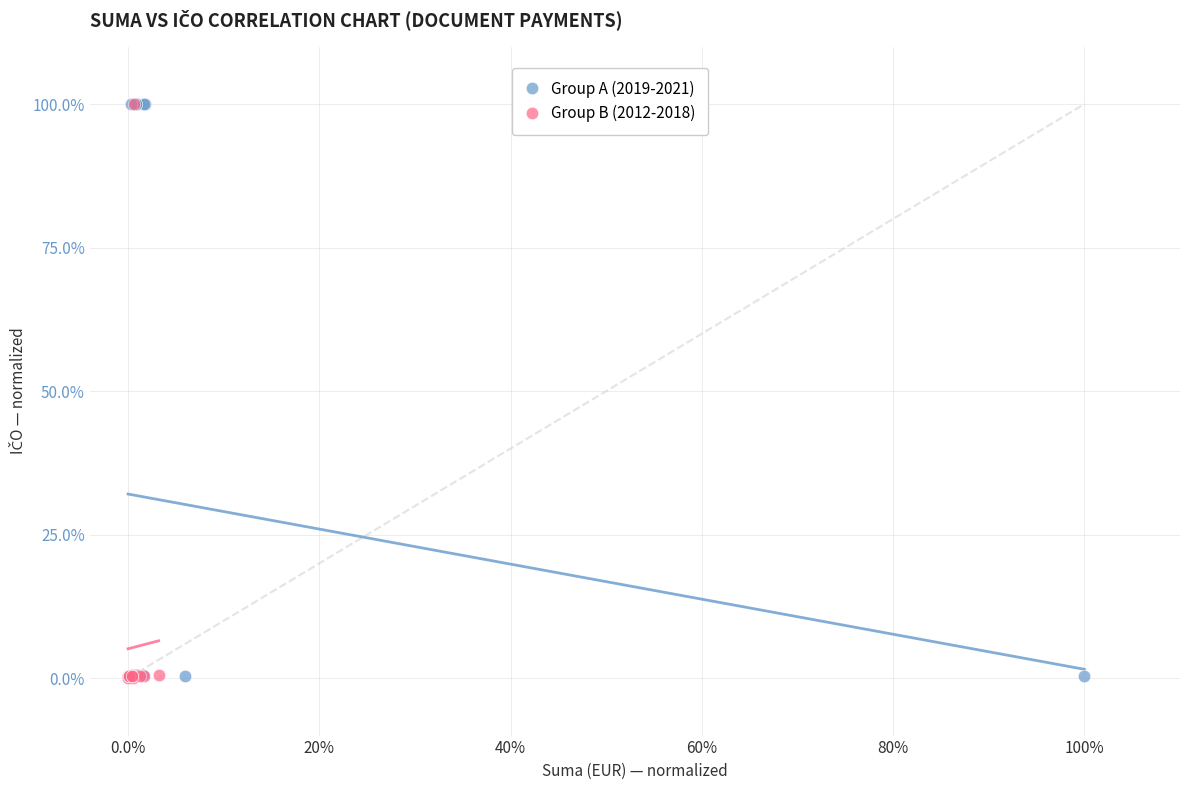

What are all the series names shown in the legend?

Group A (2019-2021), Group B (2012-2018)